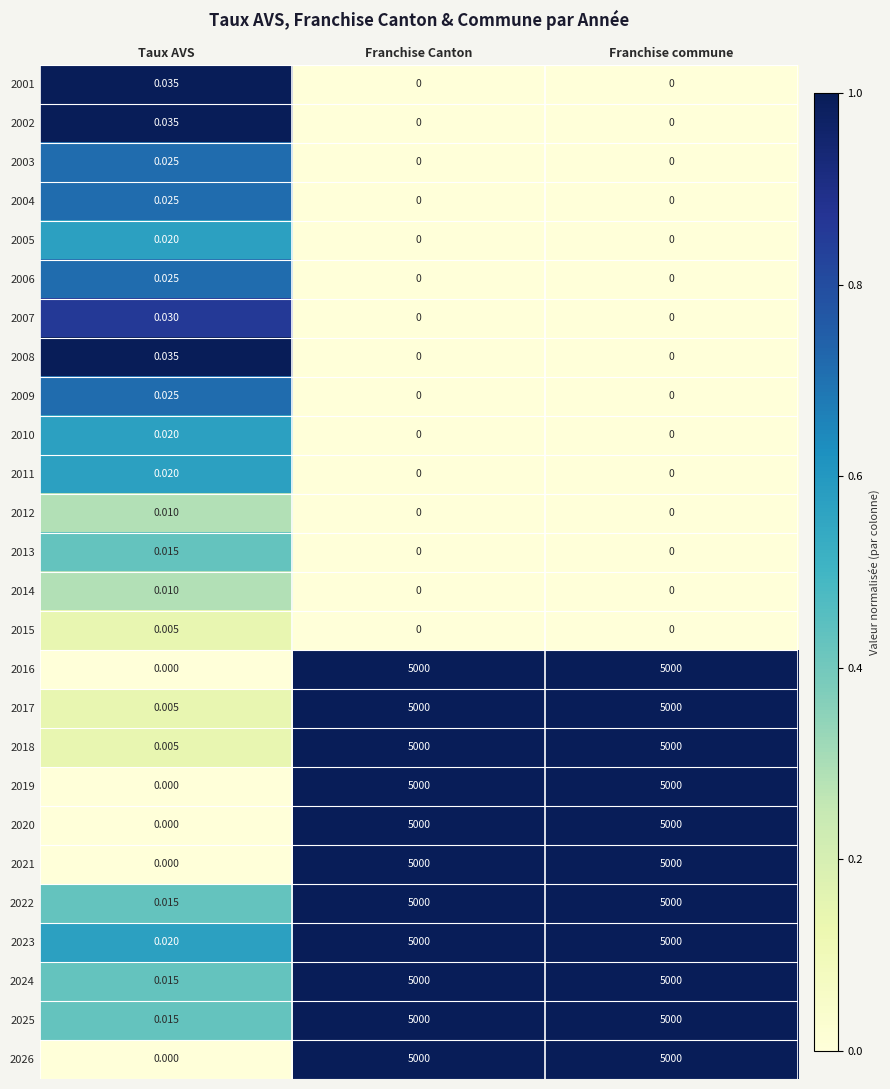

Is the value of 2016 at Taux AVS greater than the value of 2014 at Taux AVS?

No